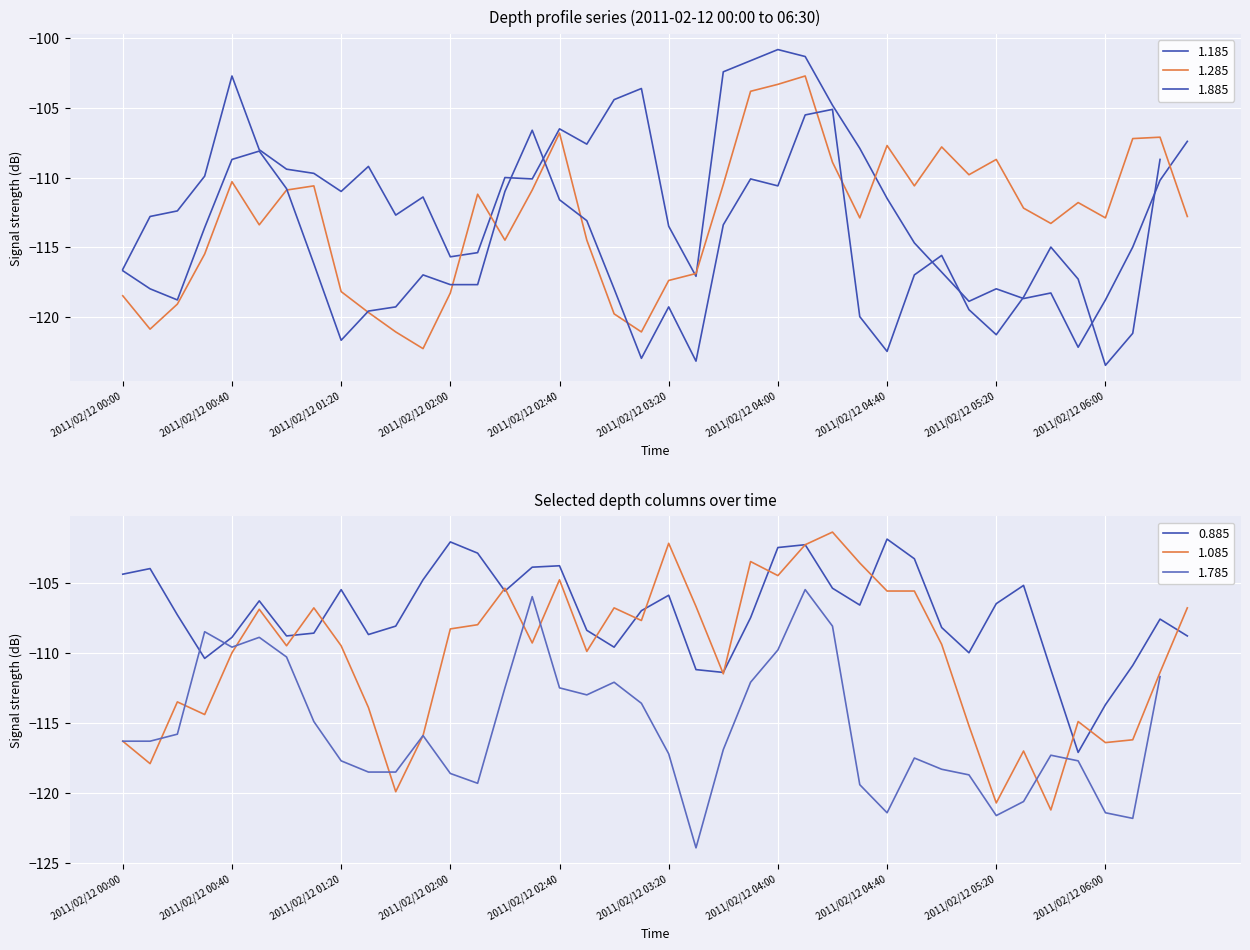

How many interior local peaks does the 1.085 series have?

11